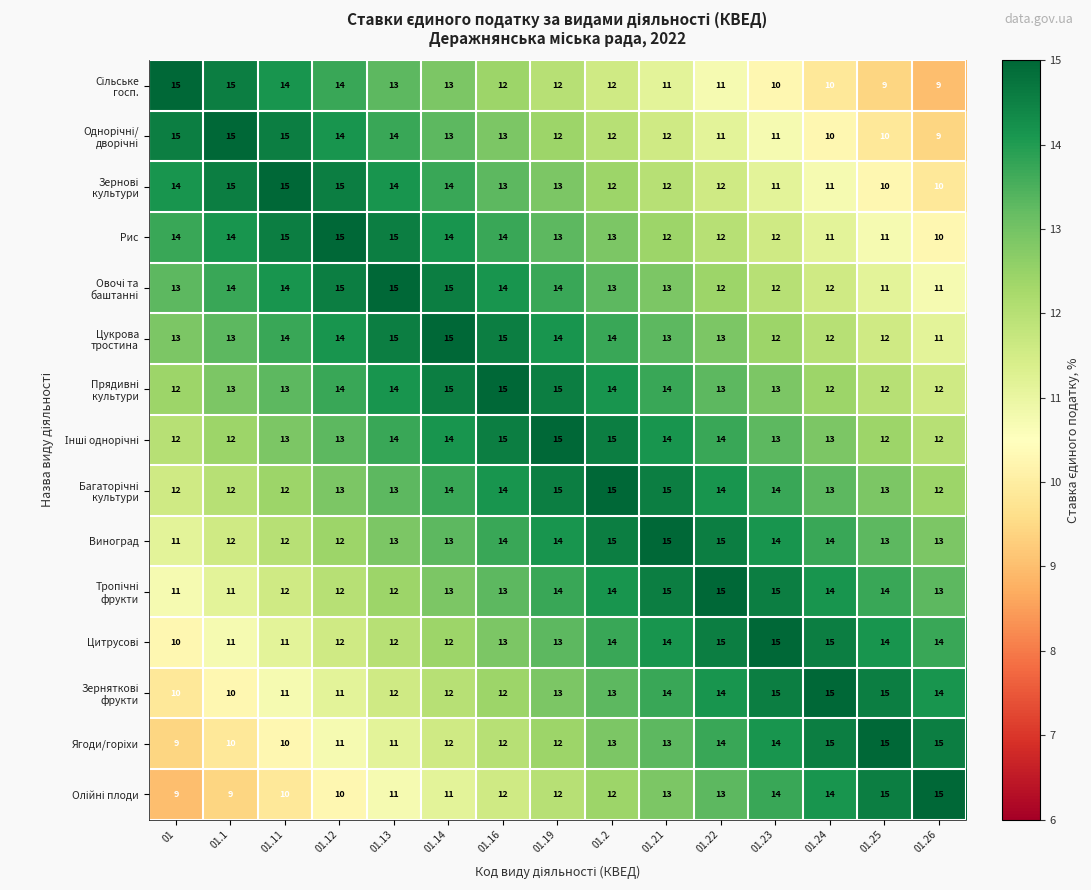

At how many categories does at least one series exceed 13?

15